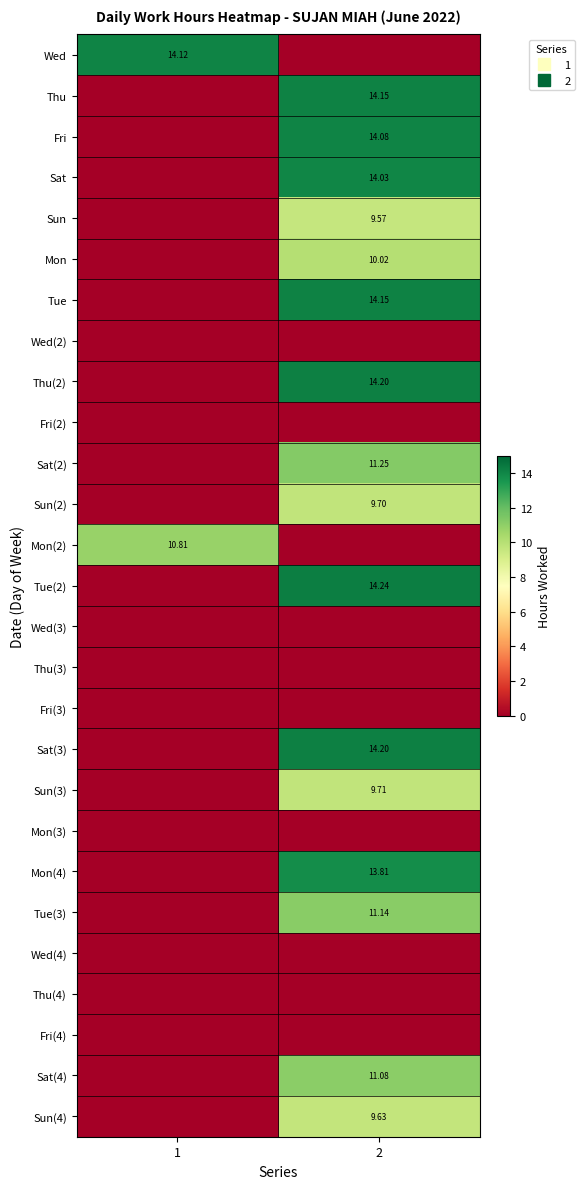

True or false: Mon(4) has a value of 22.9 at 2.

False